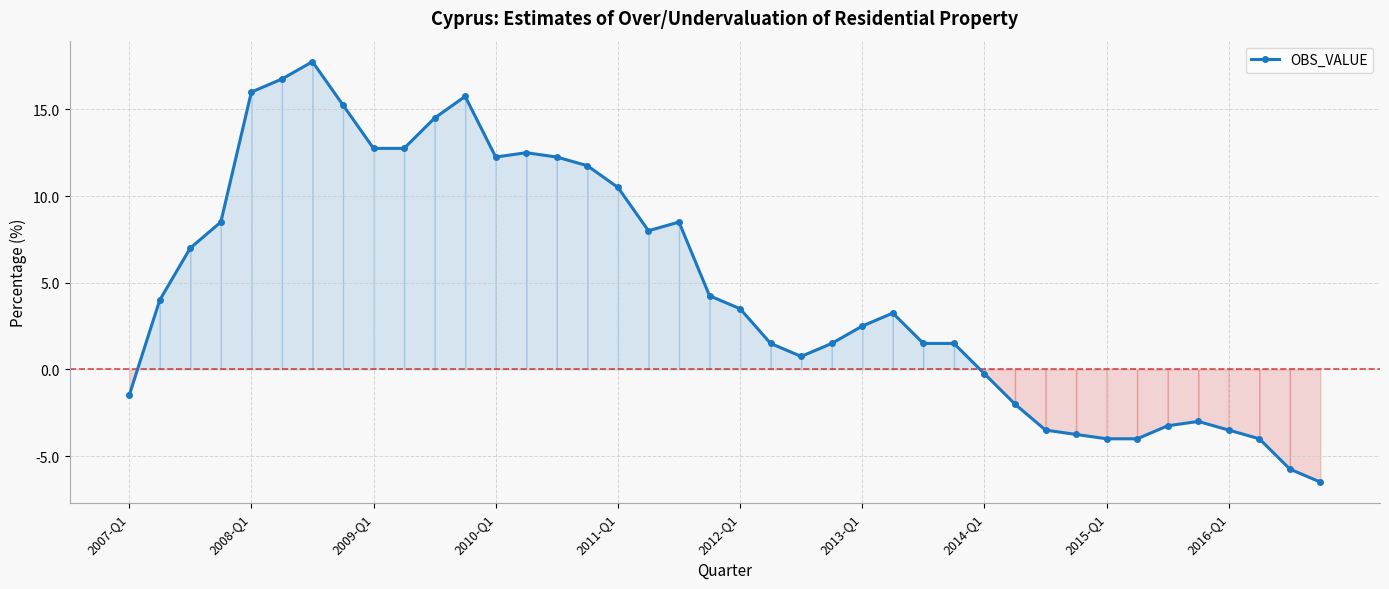

What is the value of the 21st point from the left?

3.5